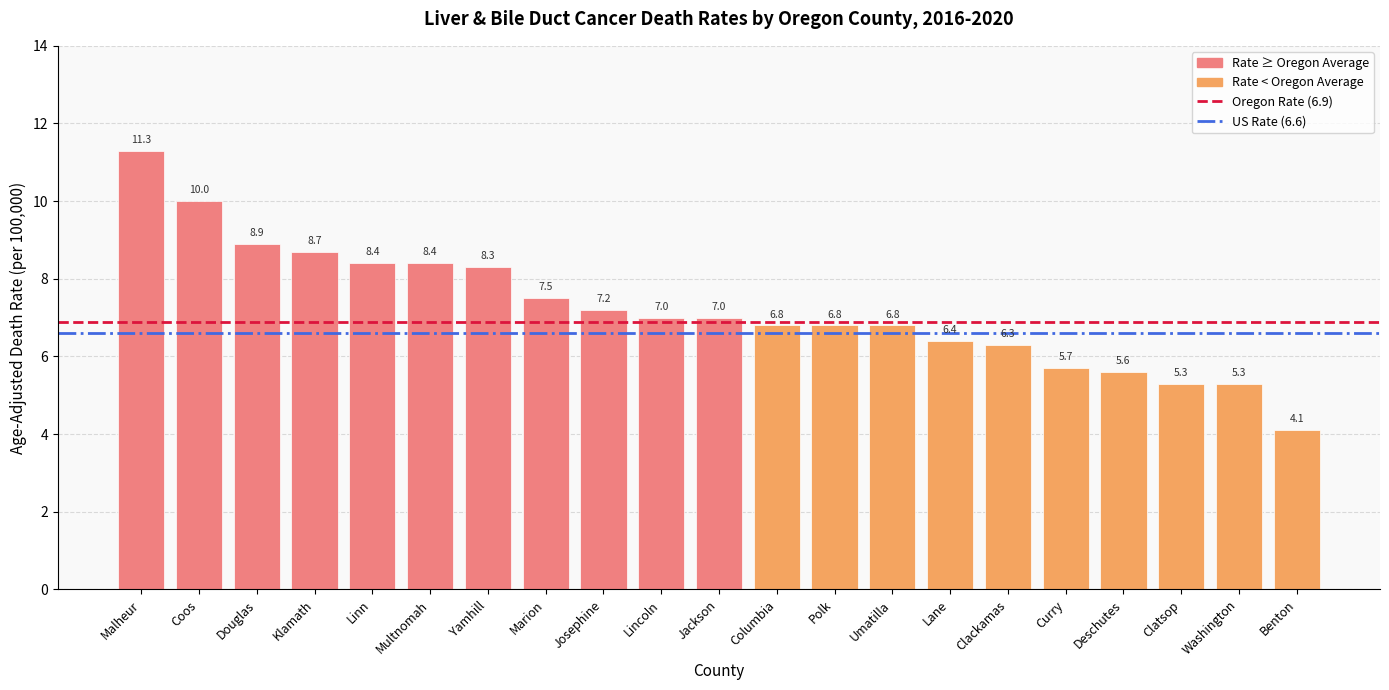

How many values are below 7?

10